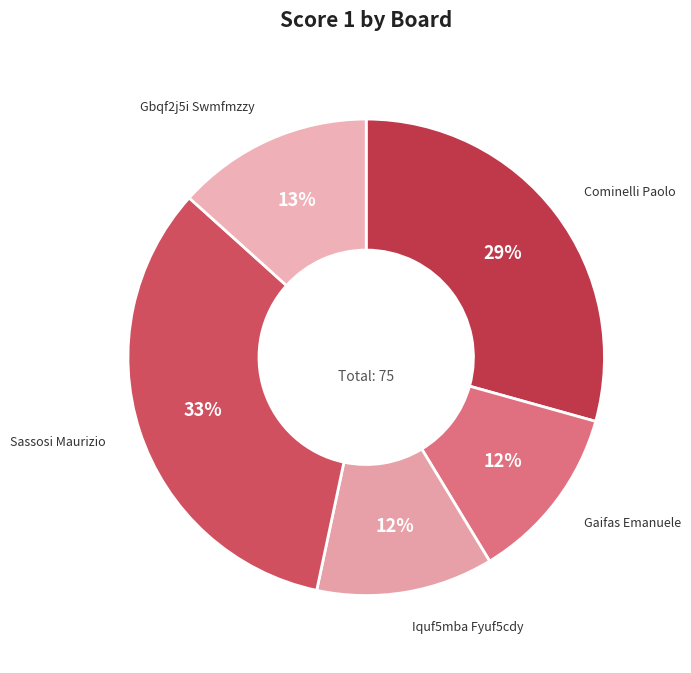

Is the sum of Iquf5mba Fyuf5cdy and Sassosi Maurizio greater than half?

No